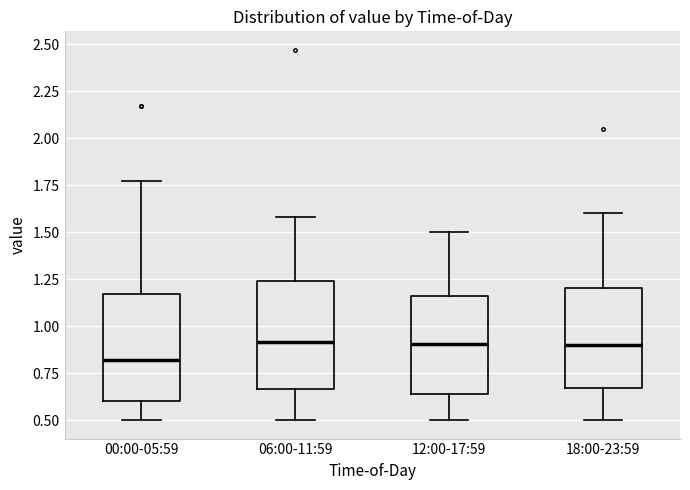

Reading left to right, transcribe this box plot: for each box, give where its median line is, the range the box spans, and where its two whiskers end, as read against the y-axis. The values are not printed on the chart, so give them approximately, as read against the axis.

00:00-05:59: median 0.80, box 0.60 to 1.15, whiskers 0.50 to 1.75
06:00-11:59: median 0.90, box 0.65 to 1.25, whiskers 0.50 to 1.60
12:00-17:59: median 0.90, box 0.65 to 1.15, whiskers 0.50 to 1.50
18:00-23:59: median 0.90, box 0.65 to 1.20, whiskers 0.50 to 1.60